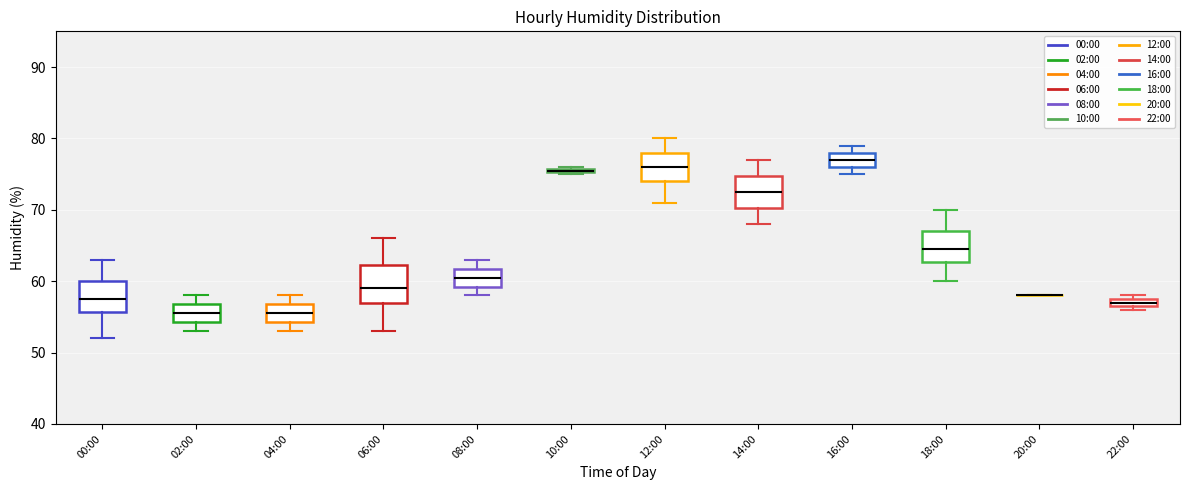

Where is the lower edge of the box for 10:00 on the y-axis? The values are not printed on the chart, so give them approximately, as read against the axis.

75